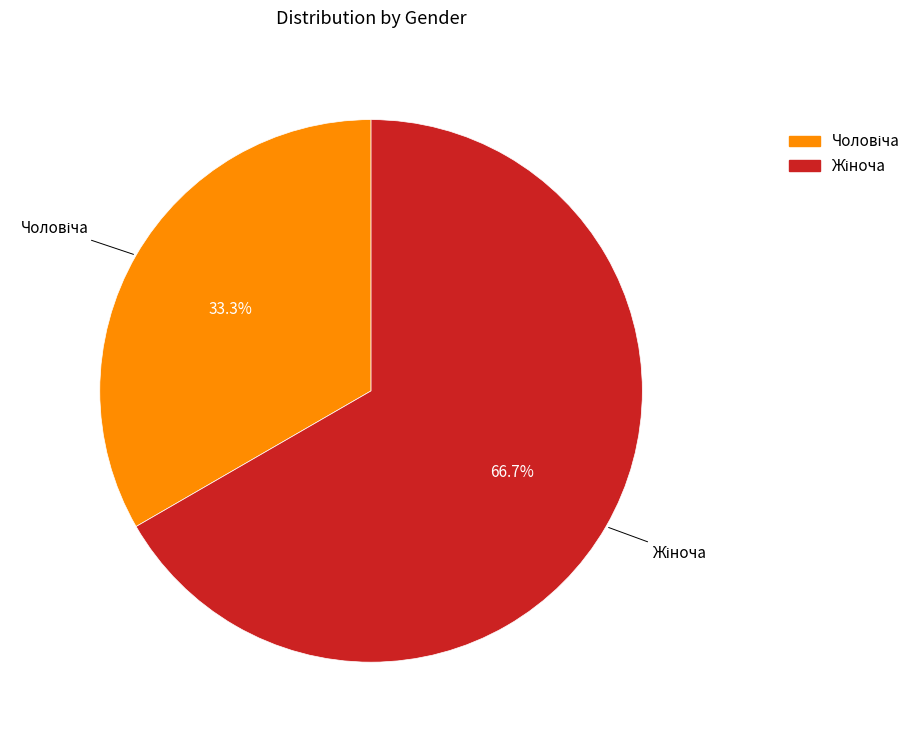

Count the number of slices in the pie.

2